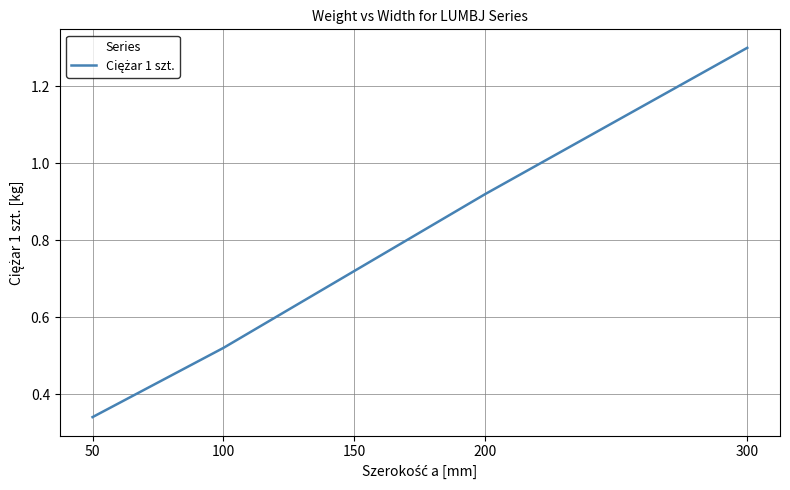

The value at 300 is 1.3. True or false?

True